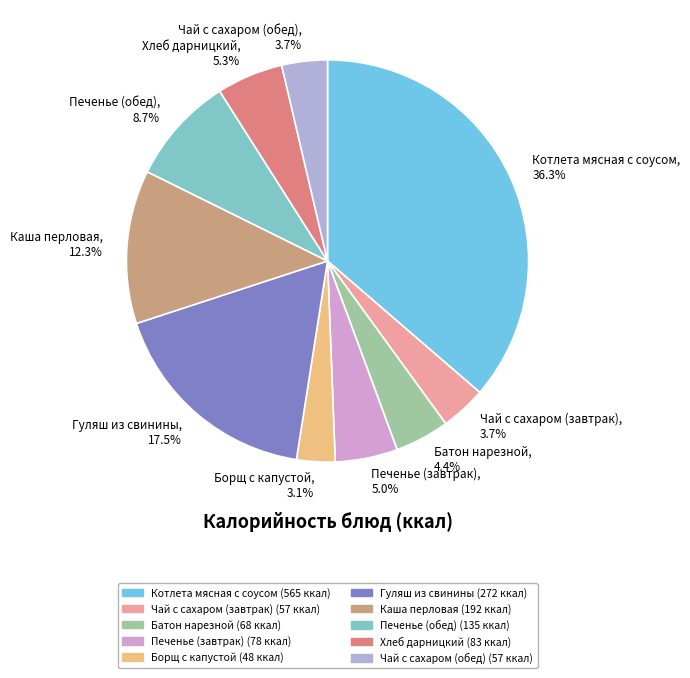

How many slices are in this pie chart?

10